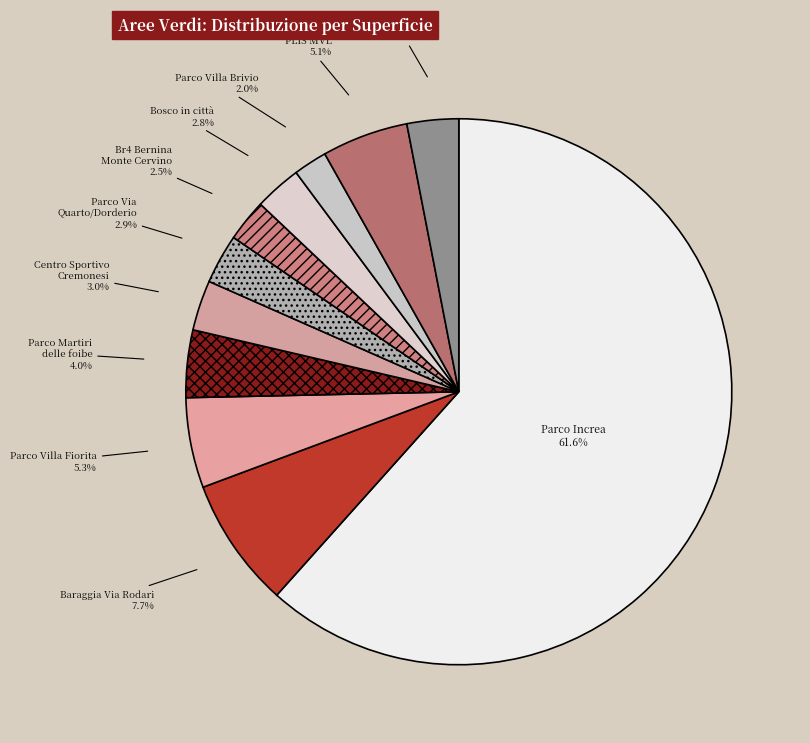

How many slices are in this pie chart?

11